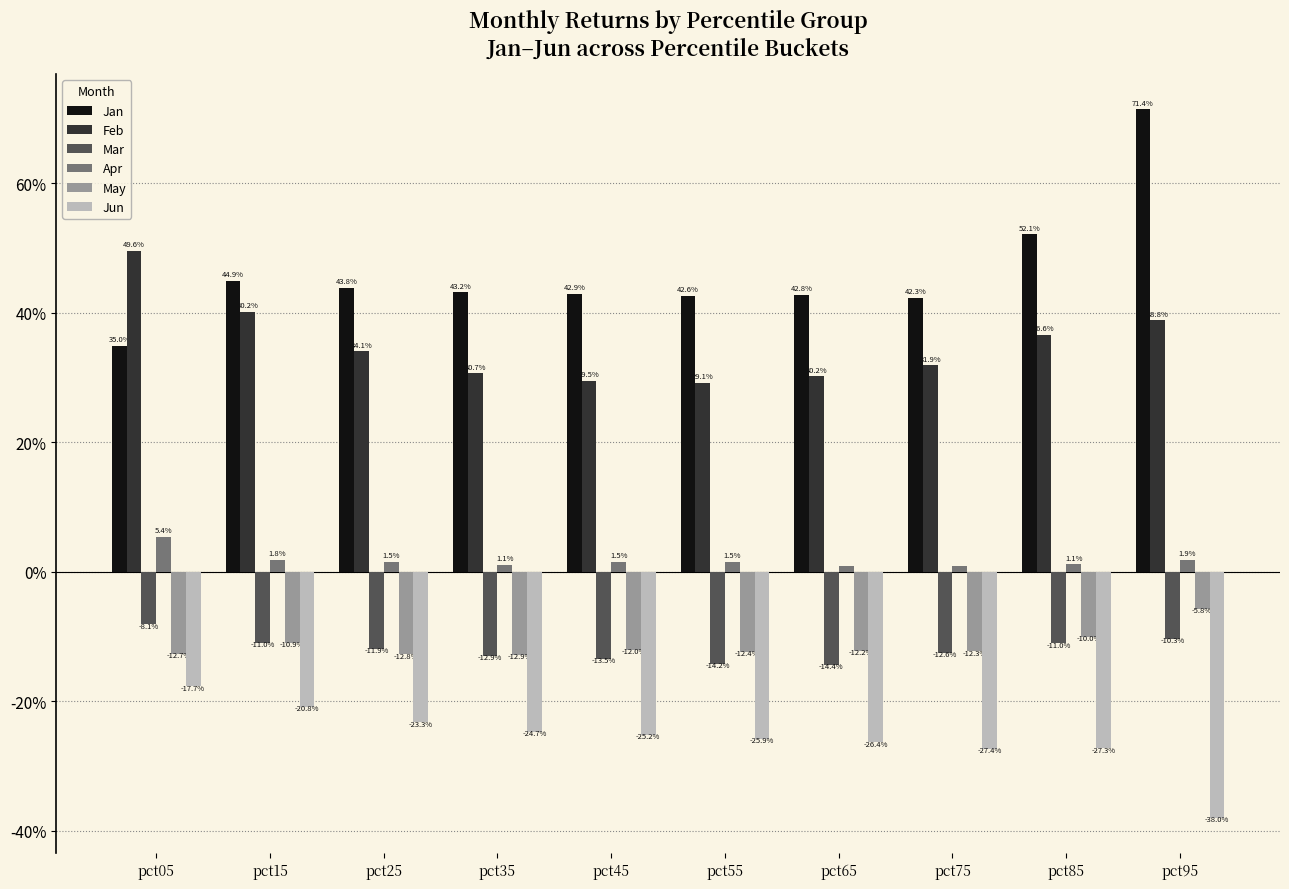

Reading left to right, what are all the values shown in this chart?

Jan: pct05=0.3	pct15=0.4	pct25=0.4	pct35=0.4	pct45=0.4	pct55=0.4	pct65=0.4	pct75=0.4	pct85=0.5	pct95=0.7
Feb: pct05=0.5	pct15=0.4	pct25=0.3	pct35=0.3	pct45=0.3	pct55=0.3	pct65=0.3	pct75=0.3	pct85=0.4	pct95=0.4
Mar: pct05=-0.1	pct15=-0.1	pct25=-0.1	pct35=-0.1	pct45=-0.1	pct55=-0.1	pct65=-0.1	pct75=-0.1	pct85=-0.1	pct95=-0.1
Apr: pct05=0.1	pct15=0.0	pct25=0.0	pct35=0.0	pct45=0.0	pct55=0.0	pct65=0.0	pct75=0.0	pct85=0.0	pct95=0.0
May: pct05=-0.1	pct15=-0.1	pct25=-0.1	pct35=-0.1	pct45=-0.1	pct55=-0.1	pct65=-0.1	pct75=-0.1	pct85=-0.1	pct95=-0.1
Jun: pct05=-0.2	pct15=-0.2	pct25=-0.2	pct35=-0.2	pct45=-0.3	pct55=-0.3	pct65=-0.3	pct75=-0.3	pct85=-0.3	pct95=-0.4